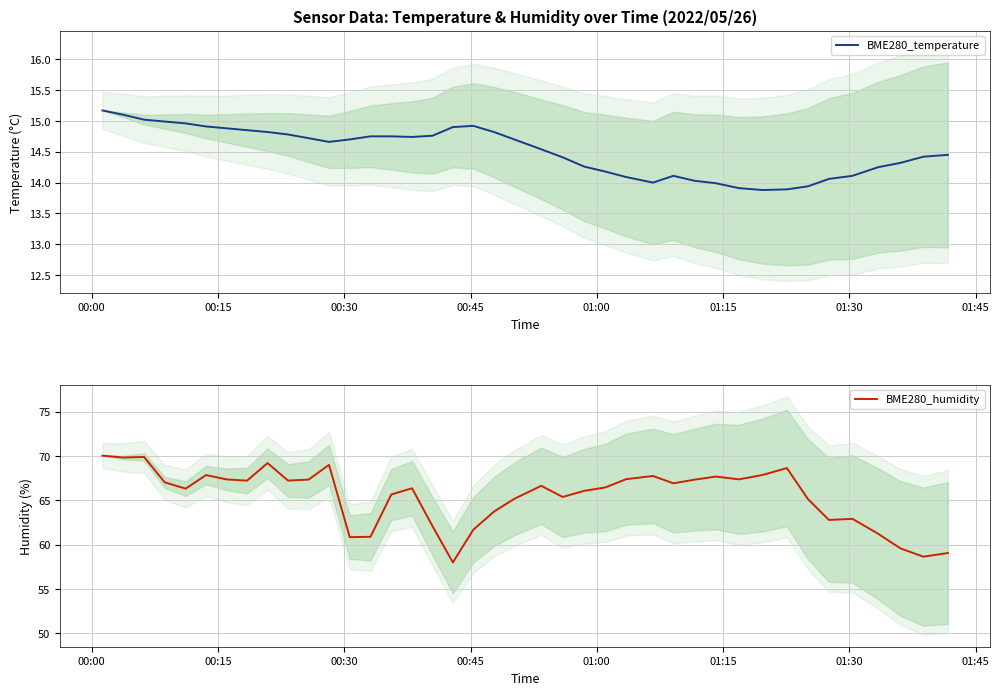

What are all the series names shown in the legend?

BME280_temperature, BME280_humidity